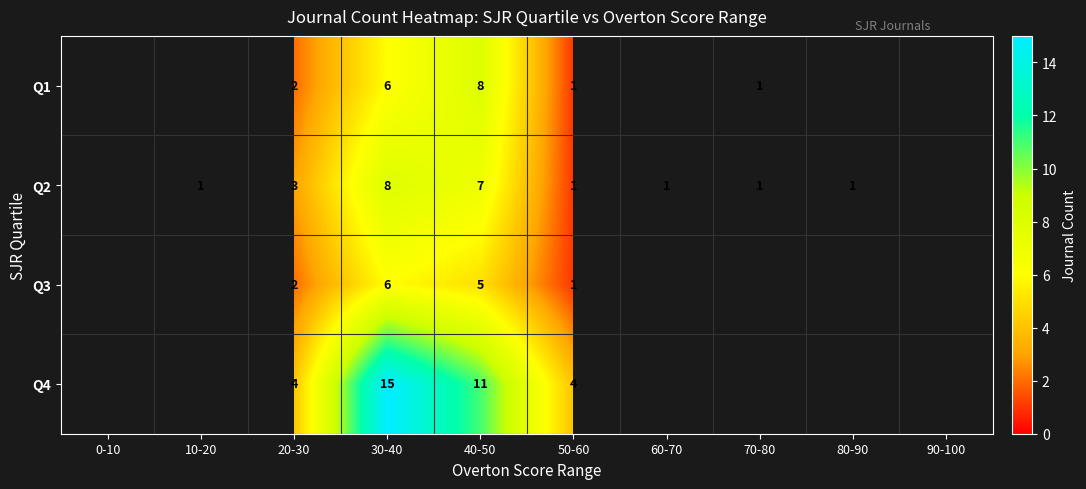

The Q3 series shows 6 at 30-40. True or false?

True